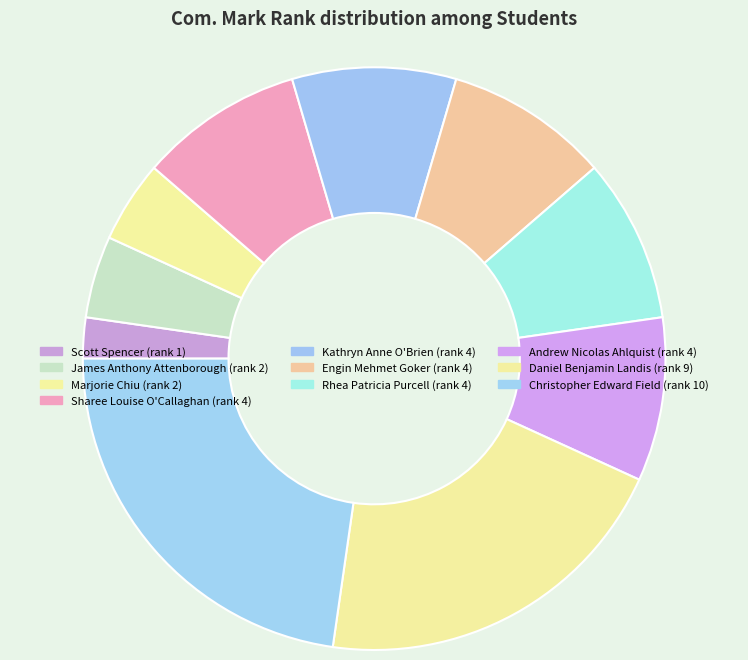

To the nearest percent, what is the difference between the largest and smallest slice percentages?

20%